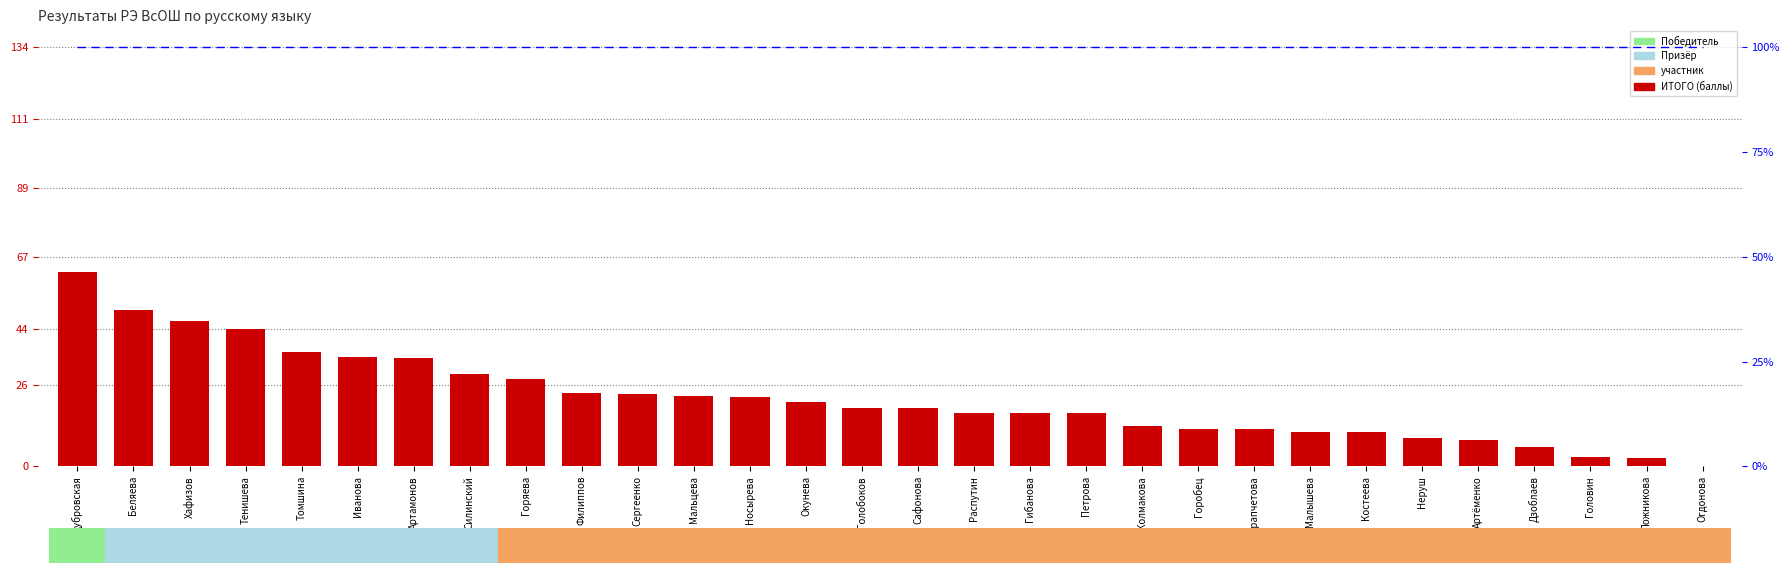

Is it true that ИТОГО (баллы) equals 17.0 at Распутин?

True